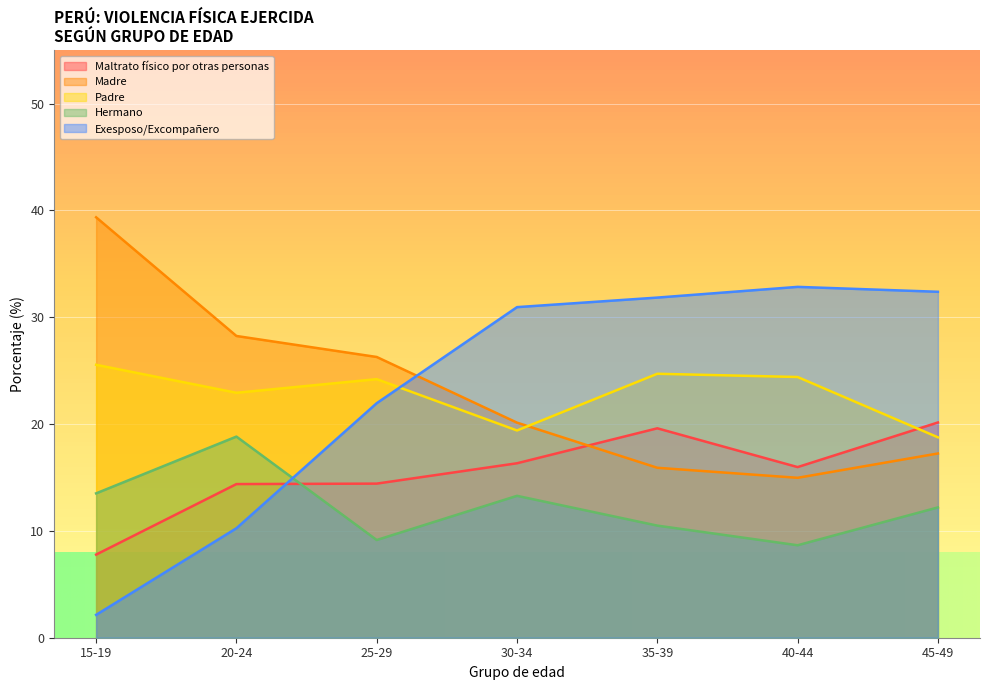

True or false: Hermano has a value of 5.6 at 15-19.

False